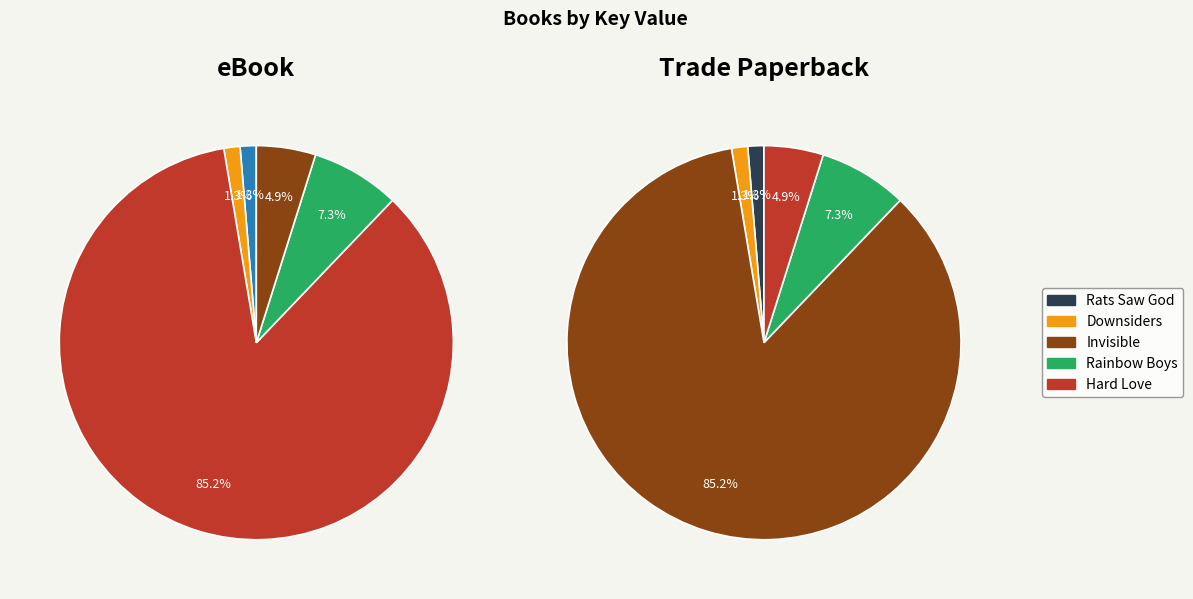

Rank the categories by value from highest to lowest.

Invisible, Rainbow Boys, Hard Love, Downsiders, Rats Saw God